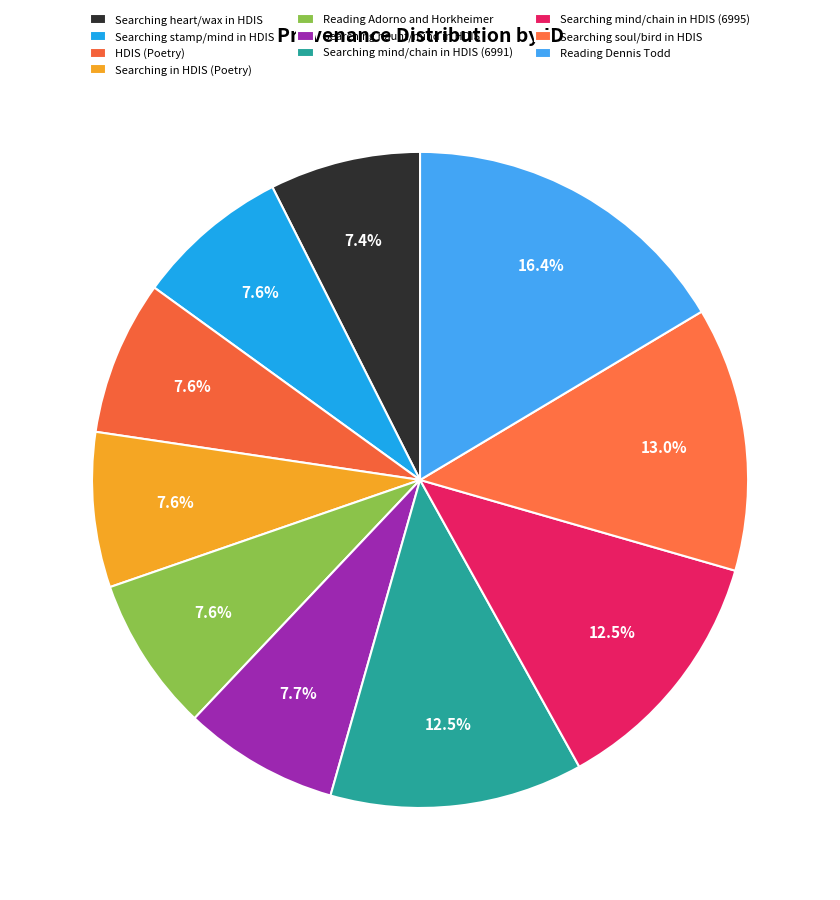

How many slices are in this pie chart?

10